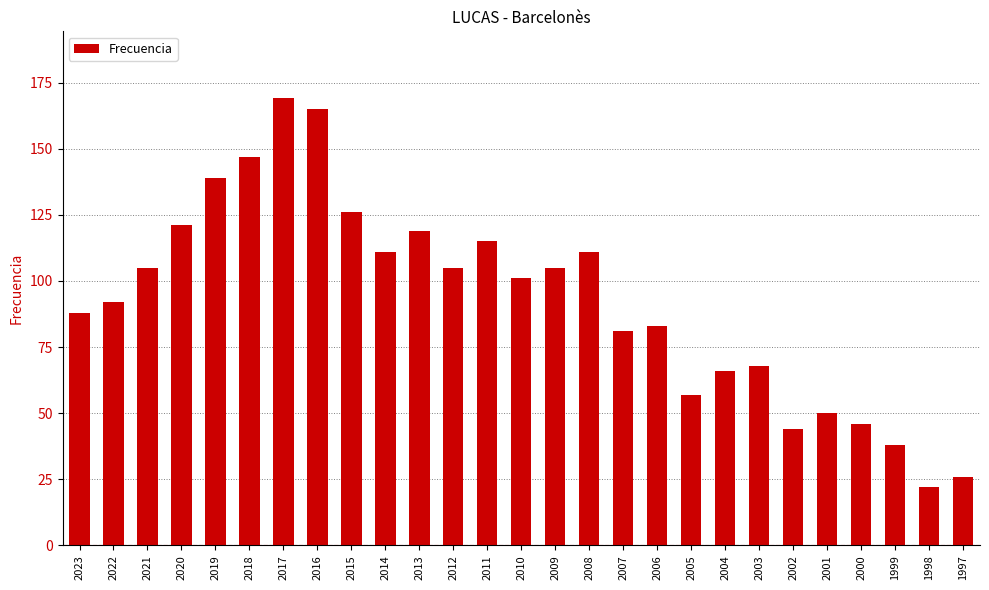

The chart shows a value of 31 at 2005. True or false?

False